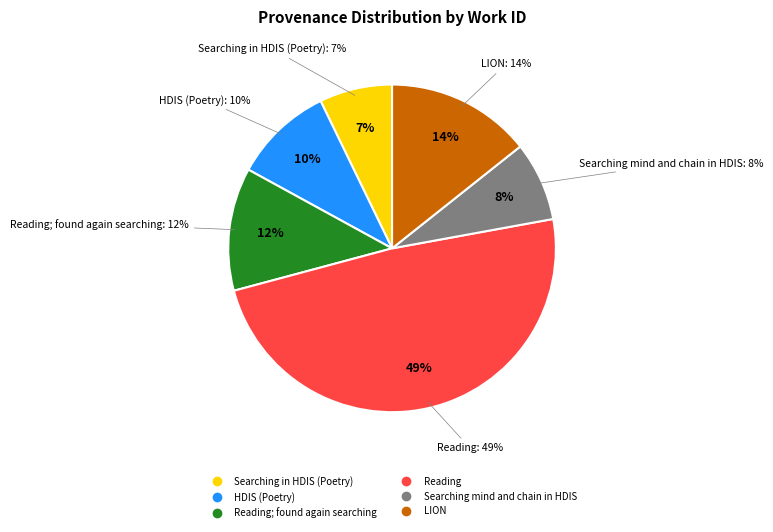

Which has a higher value, Reading; found again searching or Reading?

Reading